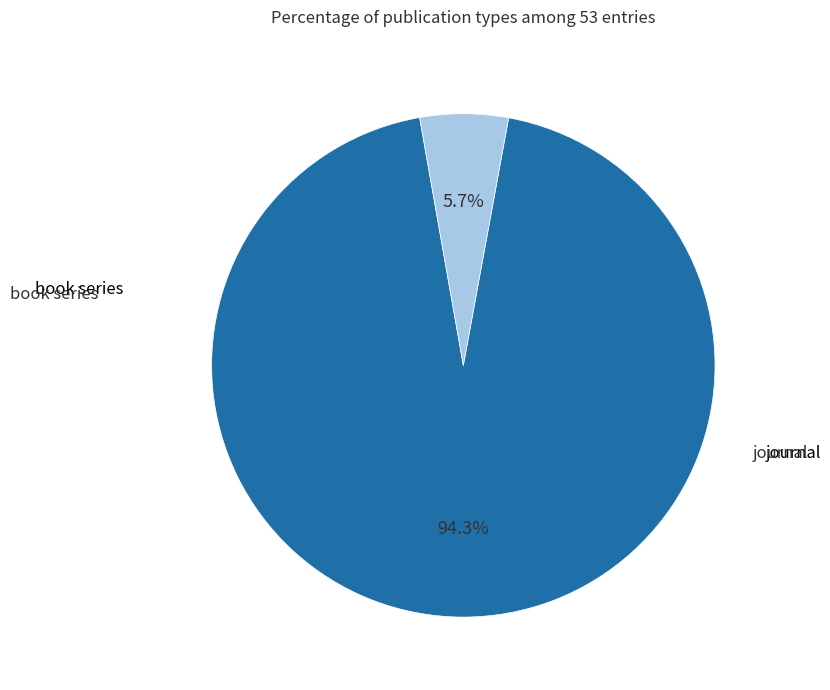

Is there a majority slice in this chart?

Yes